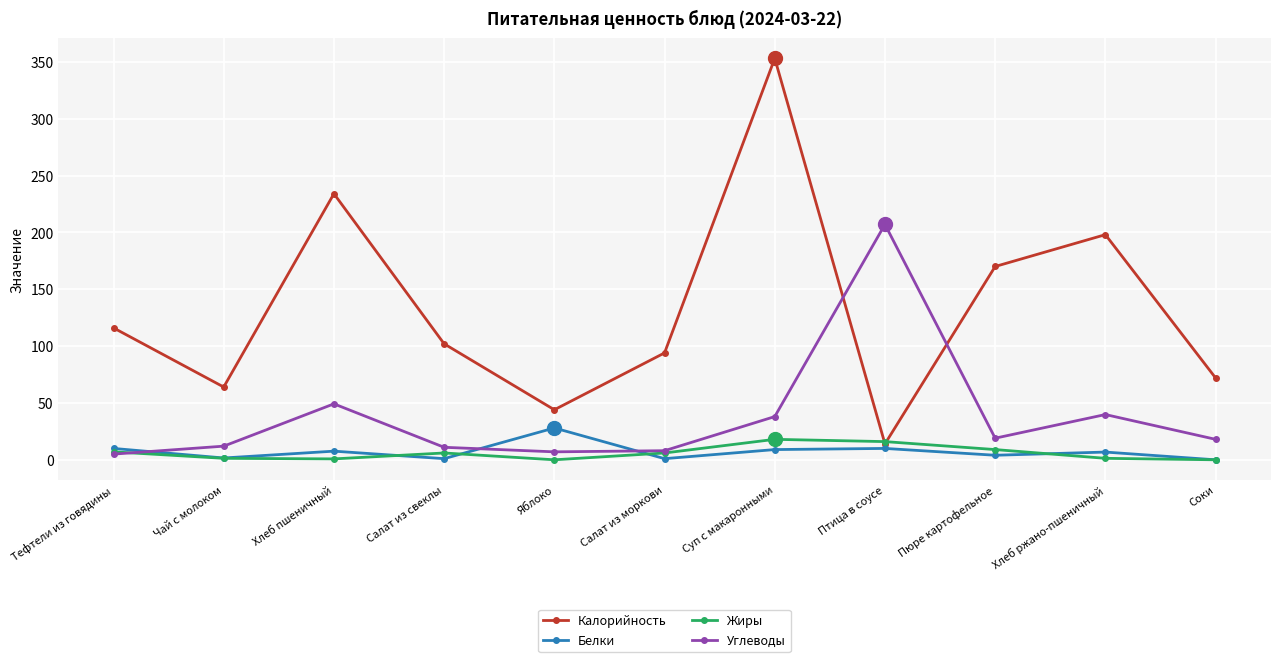

Is it true that Углеводы equals 8.0 at Салат из моркови?

True